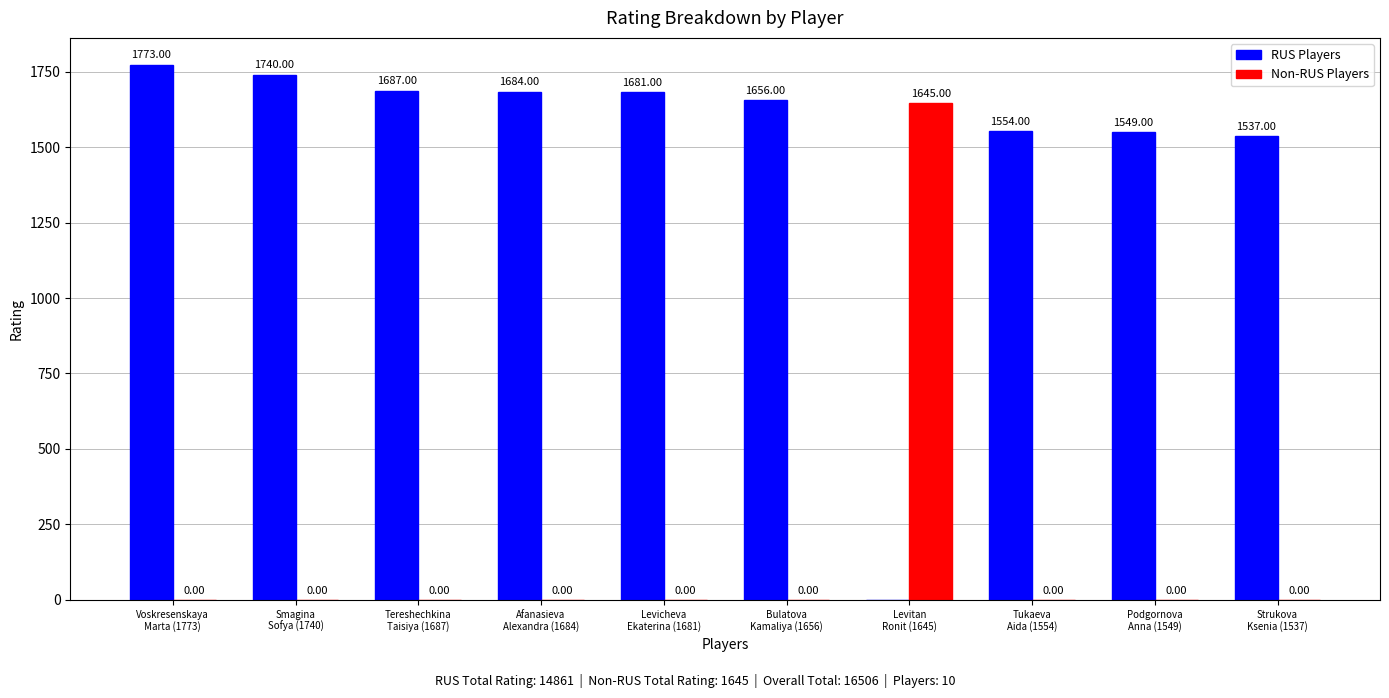

What is the sum of all Non-RUS Players values?

1645